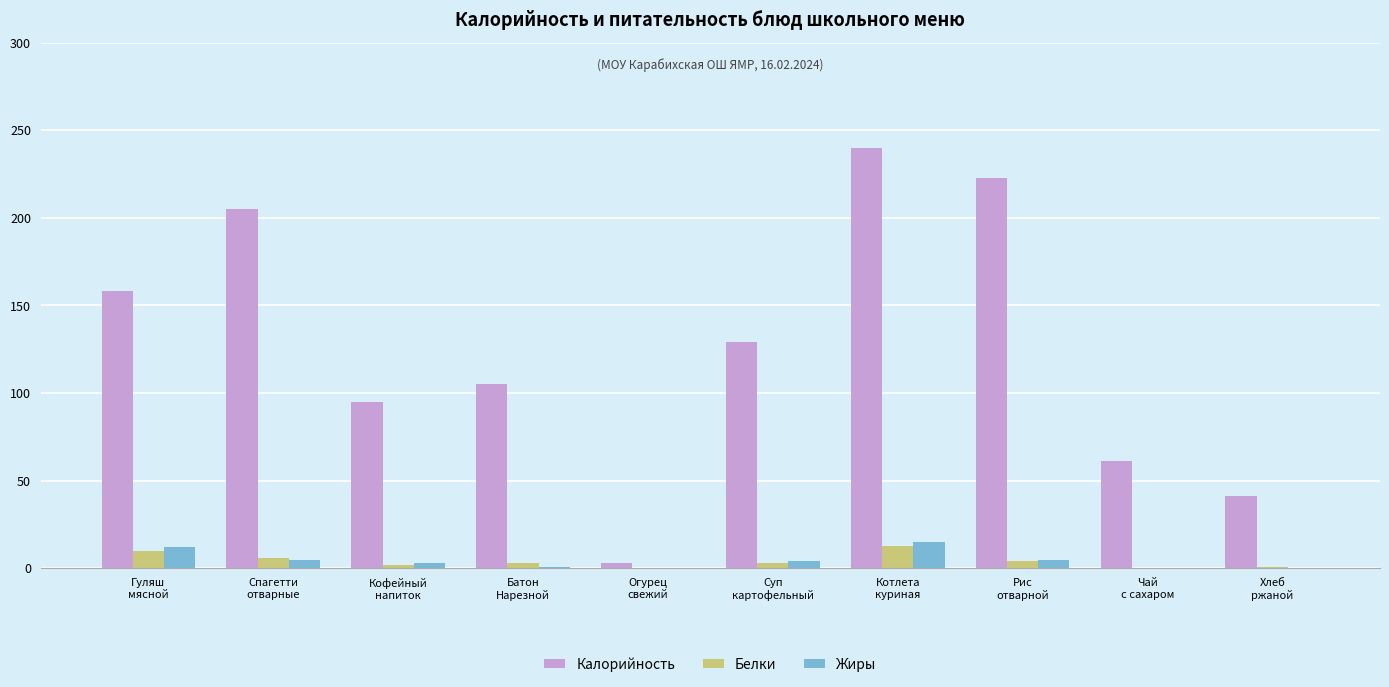

How many groups of bars are there?

10